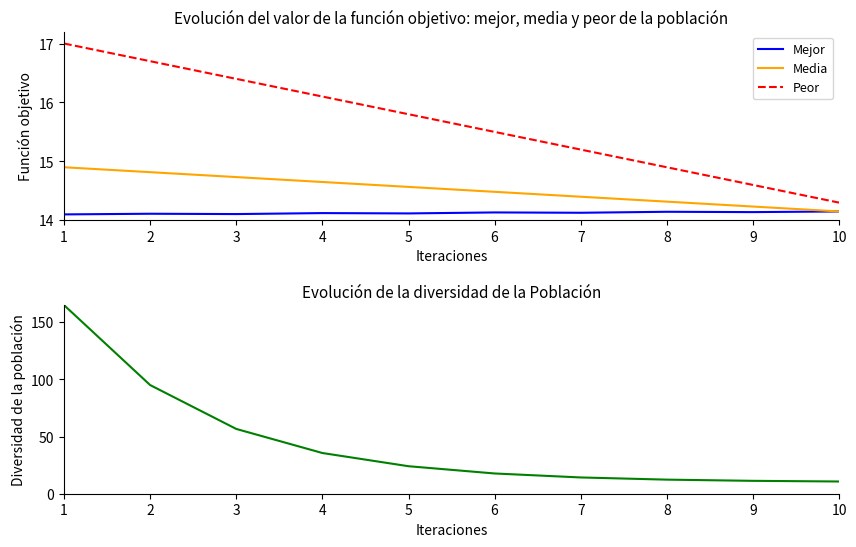

Reading left to right, what are all the values shown in this chart?

Mejor: 14.1	14.1	14.1	14.1	14.1	14.1	14.1	14.1	14.1	14.2
Media: 14.9	14.8	14.7	14.7	14.6	14.5	14.4	14.3	14.2	14.2
Peor: 17.0	16.7	16.4	16.1	15.8	15.5	15.2	14.9	14.6	14.3
Diversidad: 165.0	95.1	56.7	35.6	24.1	17.7	14.2	12.3	11.3	10.7